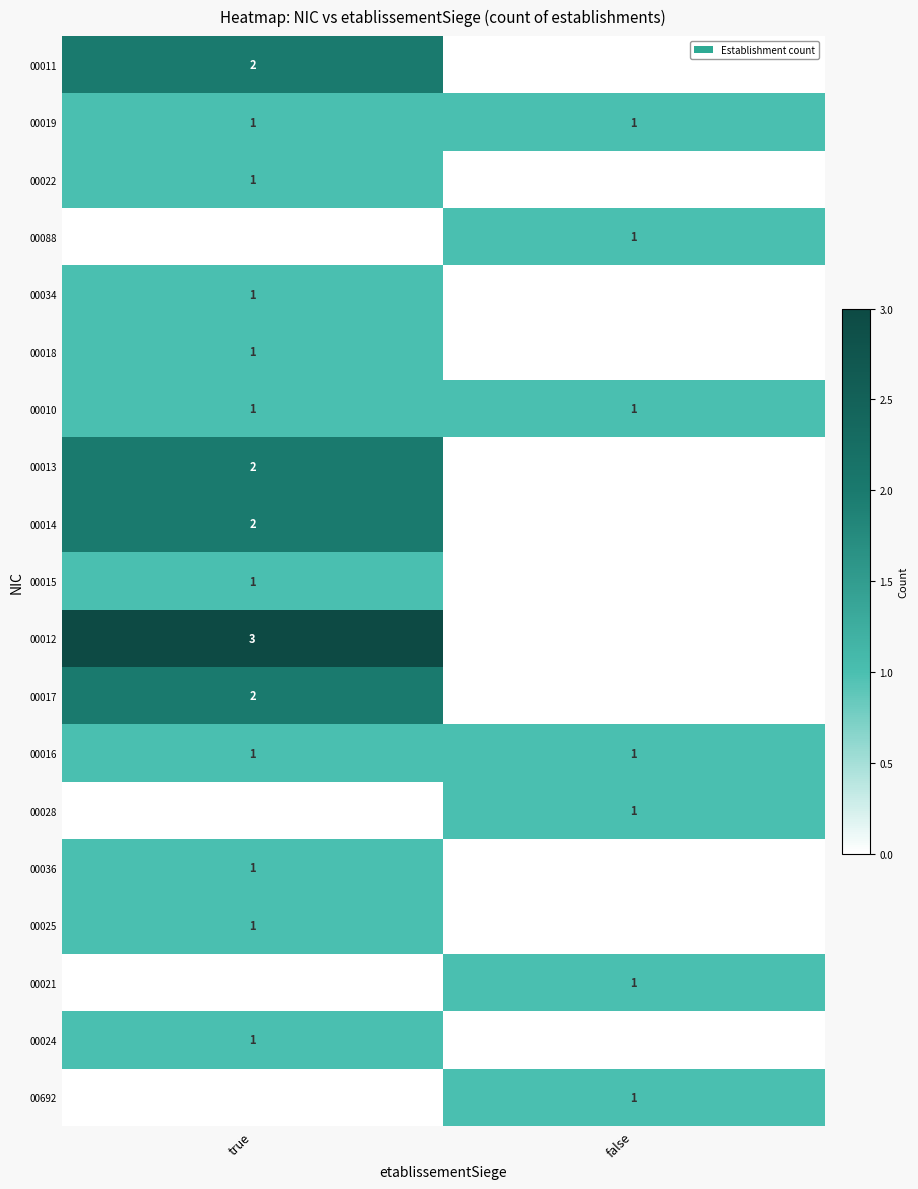

At which category is the sum across all series the highest?

true